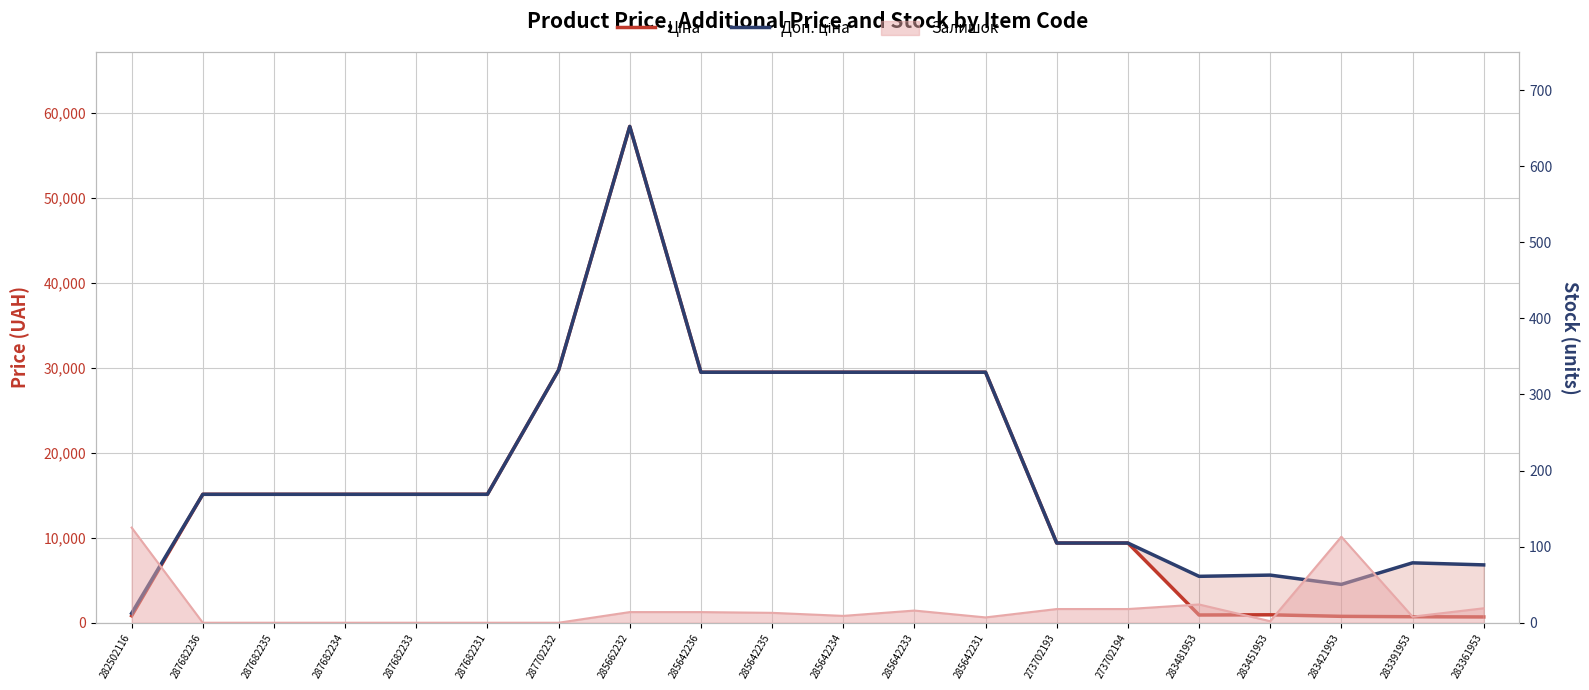

Which series has the widest spread of values?

Ціна